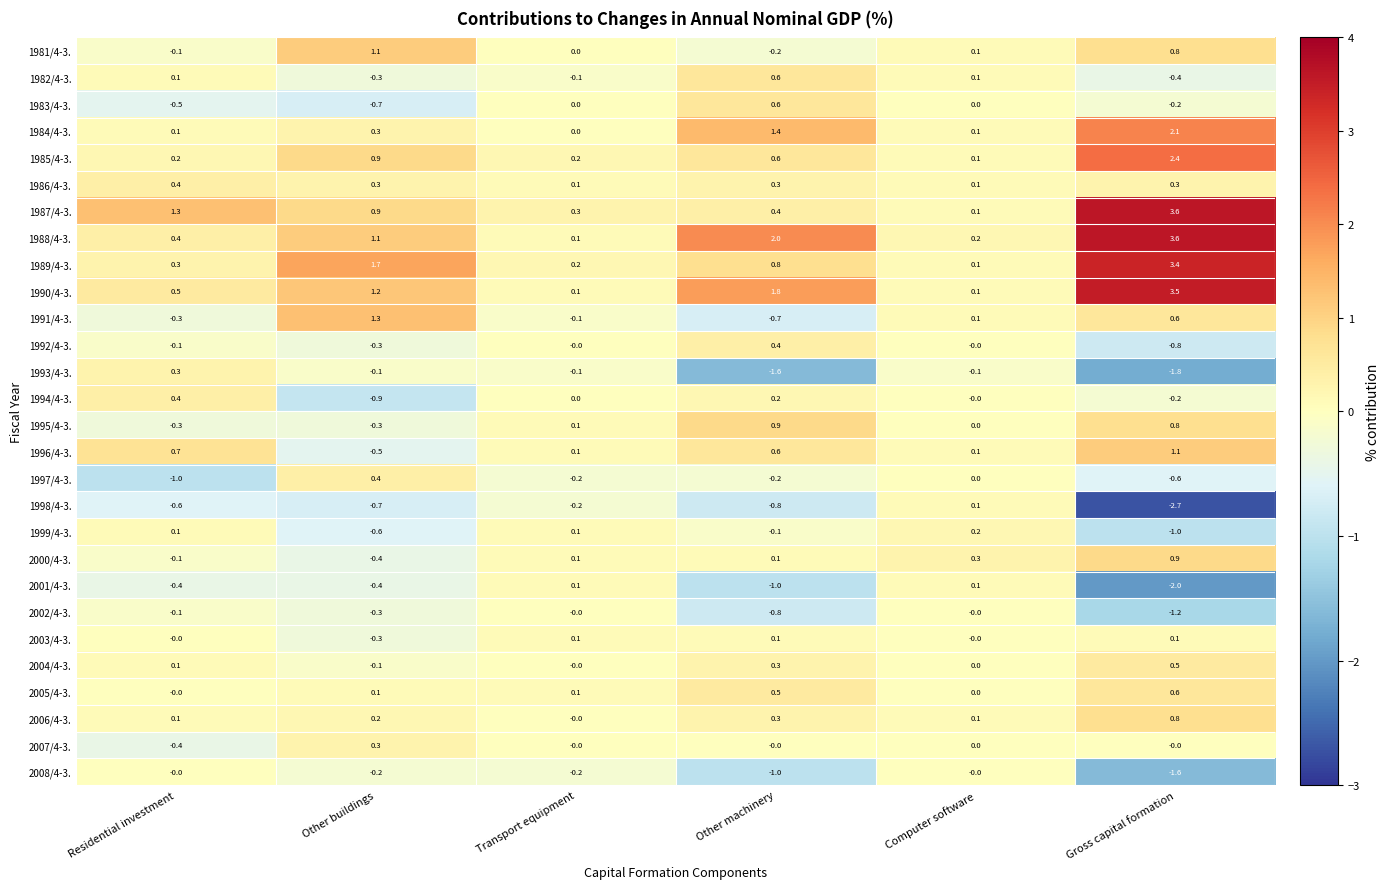

What is the greatest value displayed?

3.6